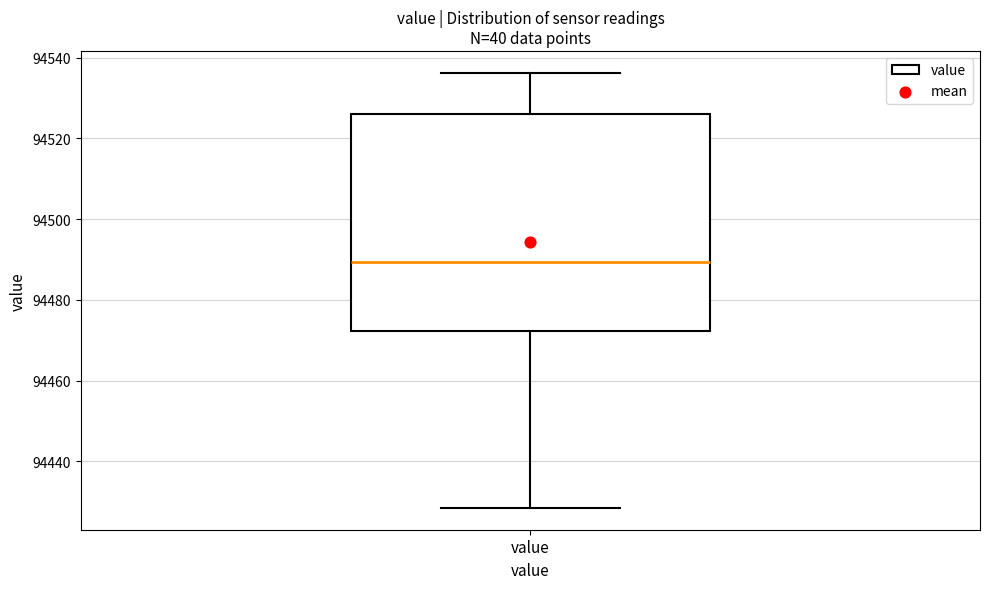

Read this box plot against the y-axis: the position of the median line, the range covered by the box, and the ends of both whiskers. The values are not printed on the chart, so give them approximately, as read against the axis.

median 94490, box 94472 to 94526, whiskers 94428 to 94536